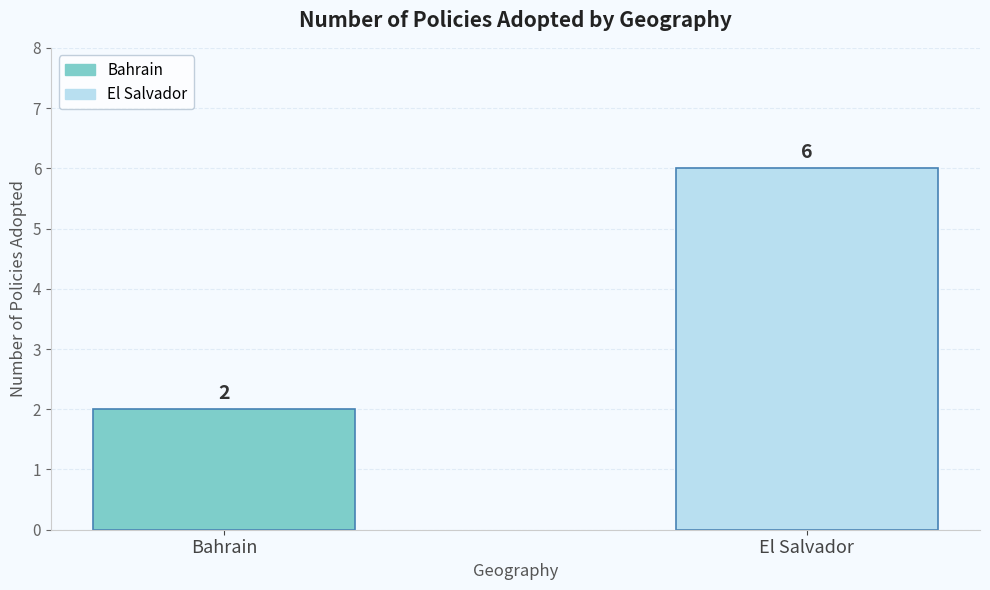

Reading left to right, transcribe all the data shown in this chart.

Bahrain=2	El Salvador=6